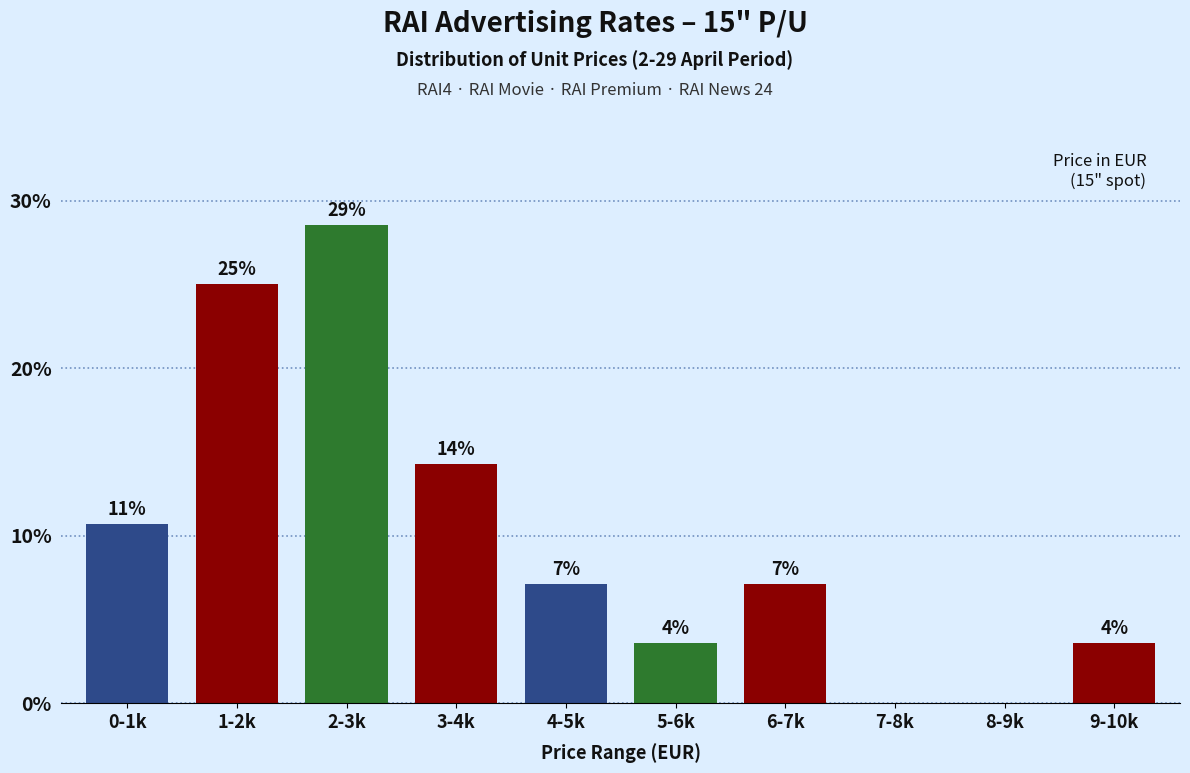

Are the bars horizontal?

No